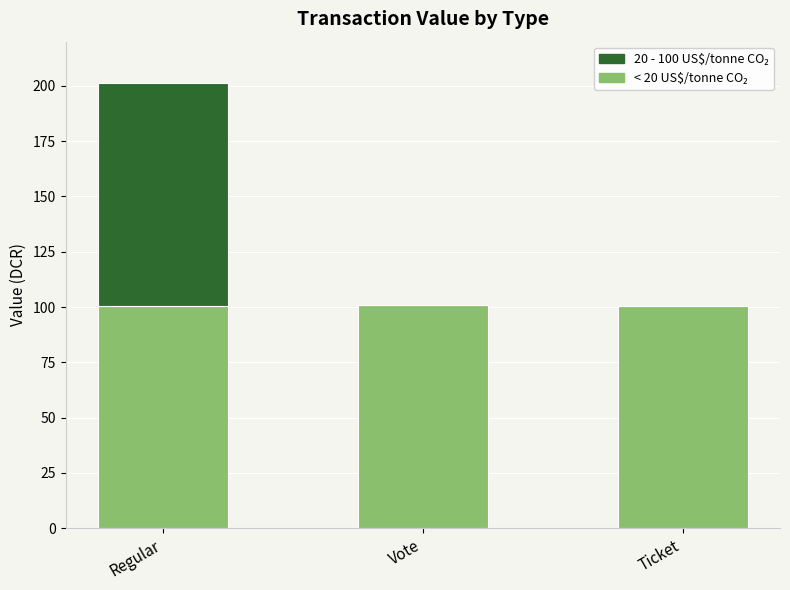

At which category is the sum across all series the highest?

Regular